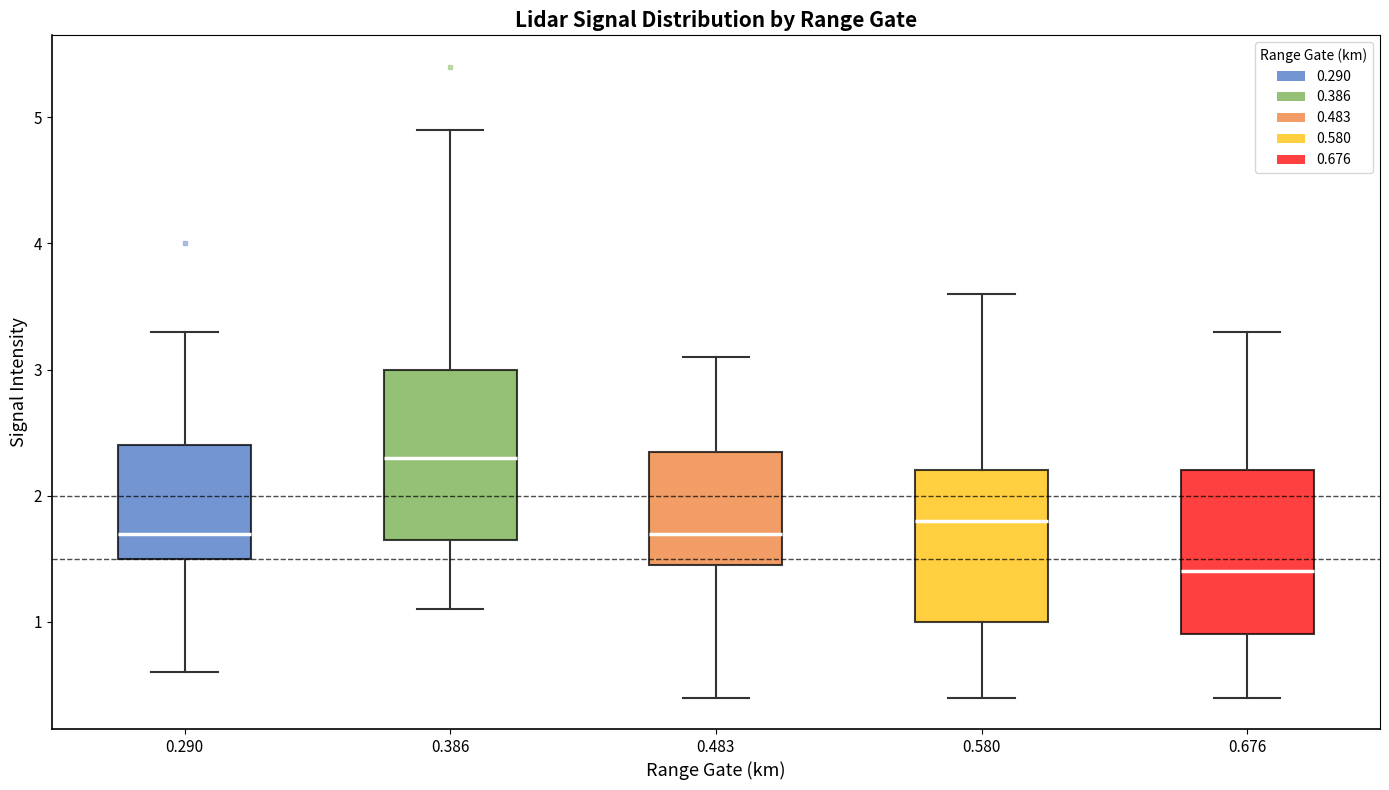

Reading left to right, read every box against the y-axis: the position of its median line, the range the box covers, and the ends of its whiskers. The values are not printed on the chart, so give them approximately, as read against the axis.

0.290: median 1.7, box 1.5 to 2.4, whiskers 0.6 to 3.3
0.386: median 2.3, box 1.7 to 3.0, whiskers 1.1 to 4.9
0.483: median 1.7, box 1.5 to 2.4, whiskers 0.4 to 3.1
0.580: median 1.8, box 1.0 to 2.2, whiskers 0.4 to 3.6
0.676: median 1.4, box 0.9 to 2.2, whiskers 0.4 to 3.3